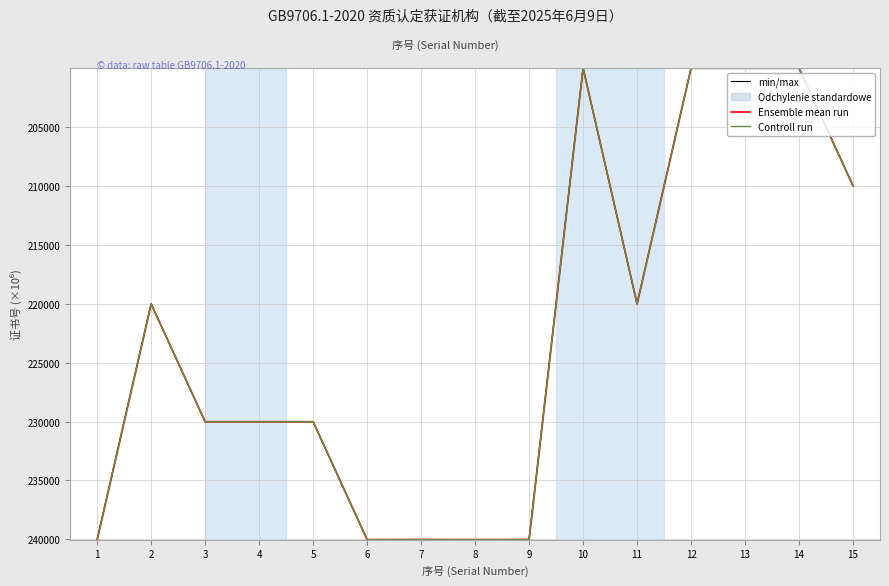

What is the difference between the maximum and minimum values in the Controll run series?

40020.2